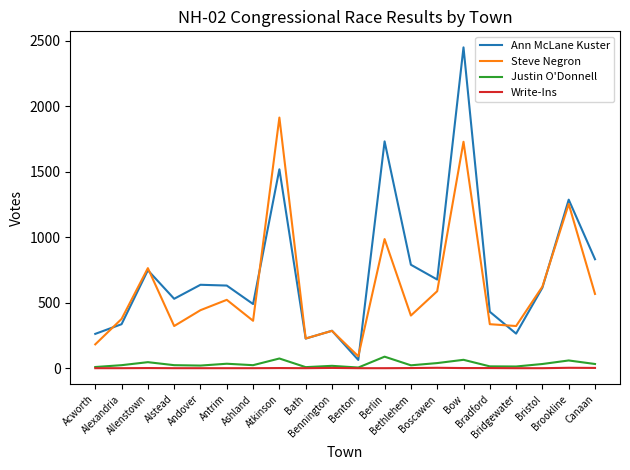

Which series has the largest range (max minus min)?

Ann McLane Kuster